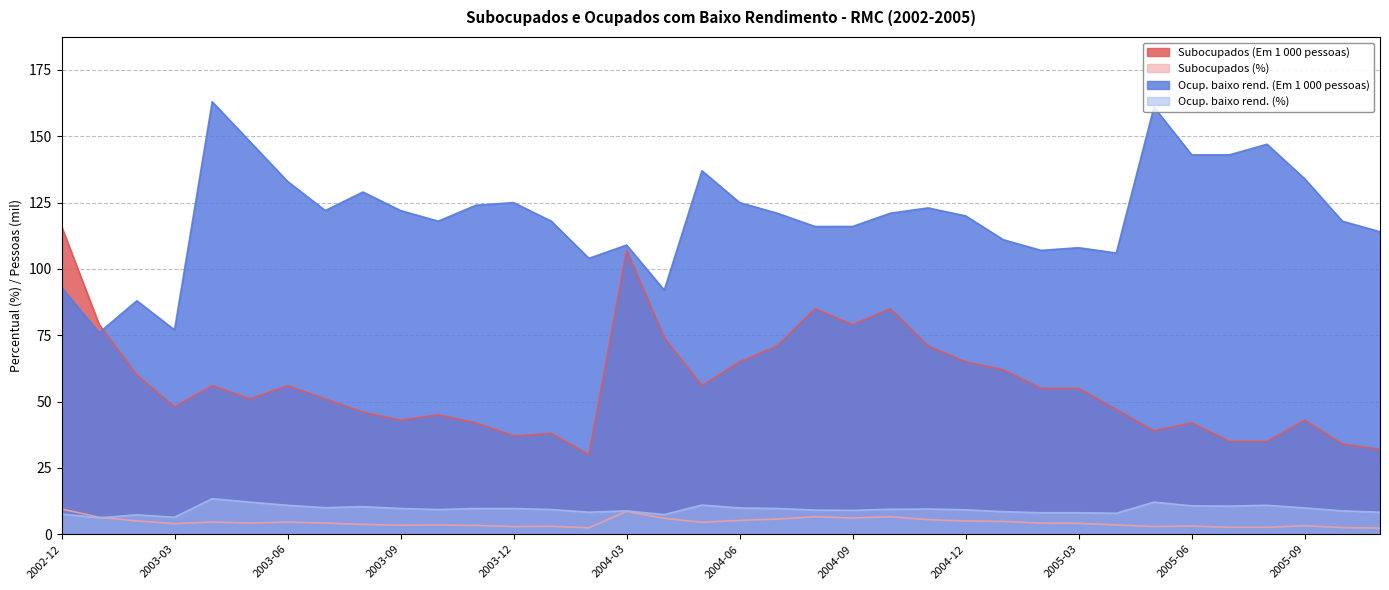

What is the total value across all series at 2004-10?

222.0